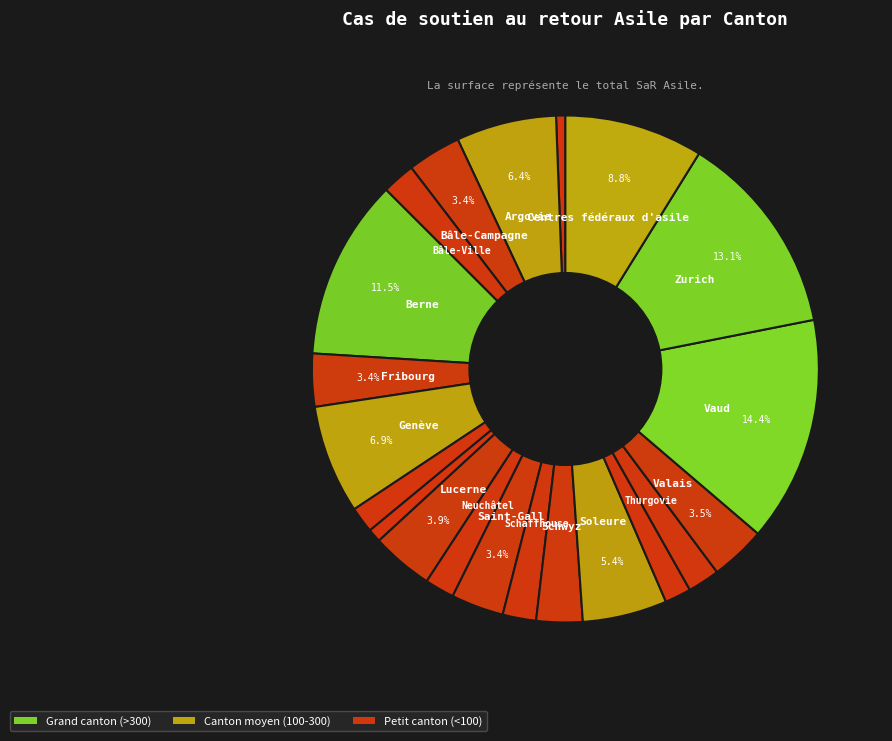

Count the number of slices in the pie.

21